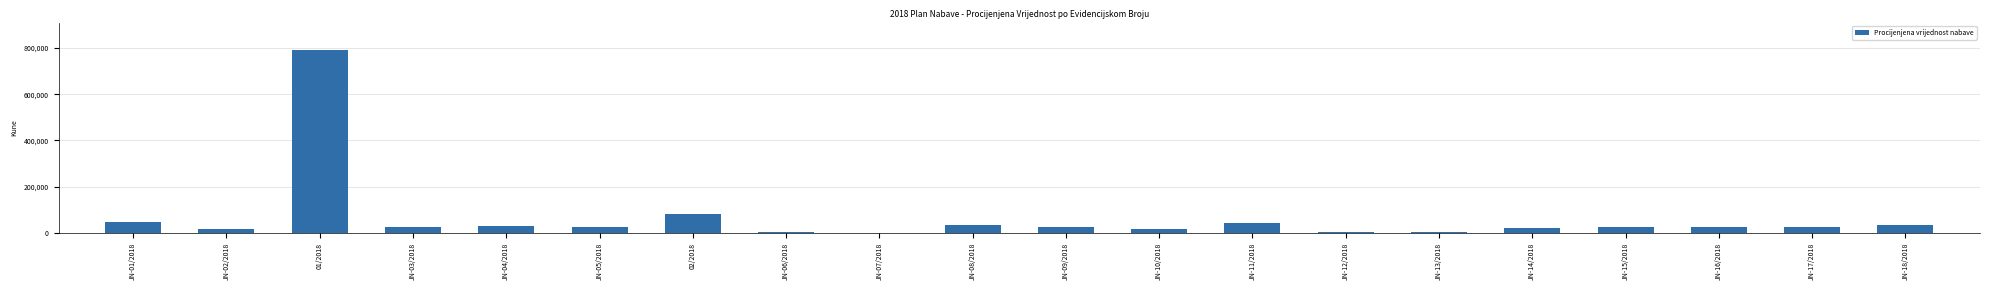

The value at JN-09/2018 is 24000. True or false?

True